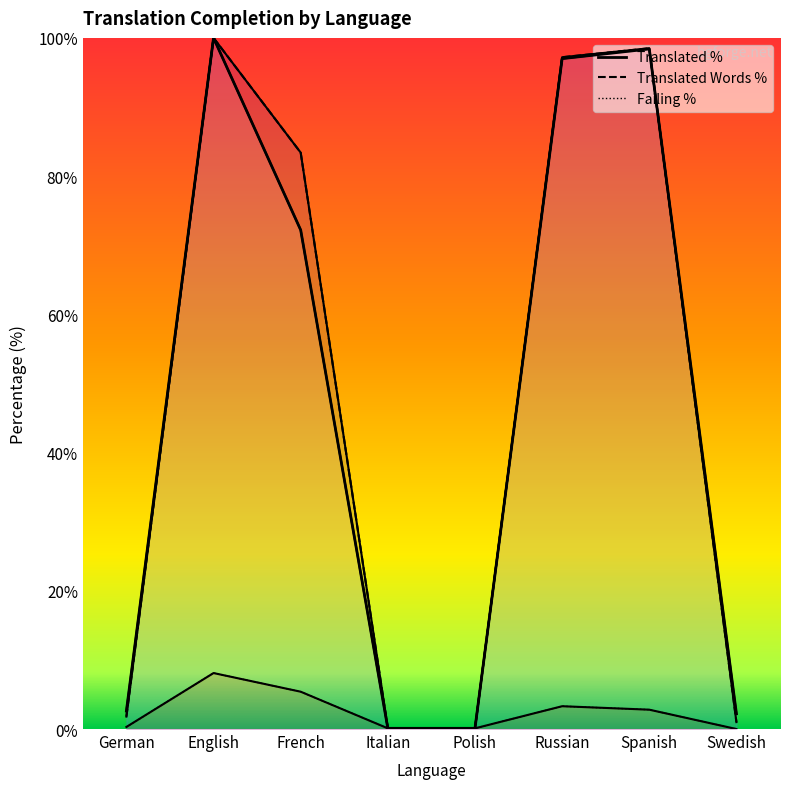

Where does the translated_words_percent series first go above 83?

English